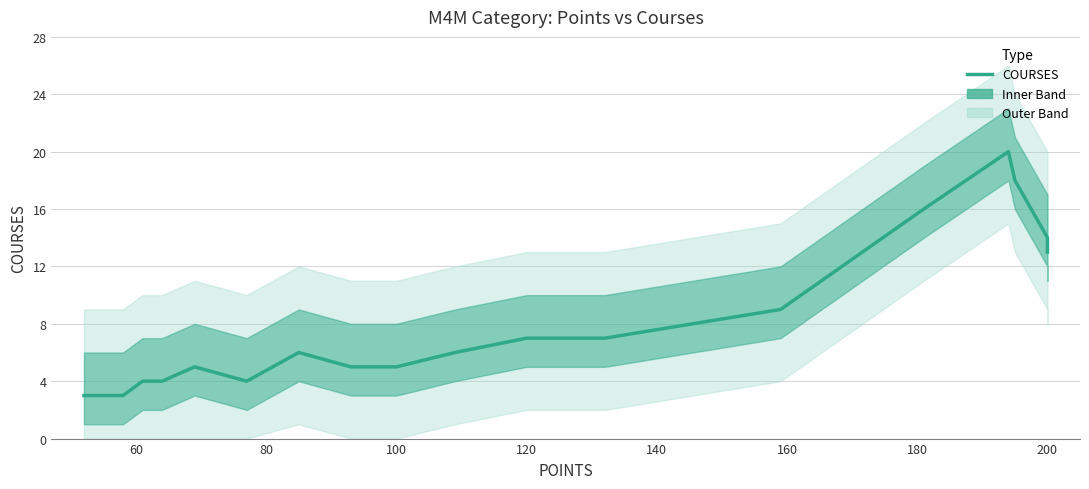

Which has a higher value, 160 or 140?

160